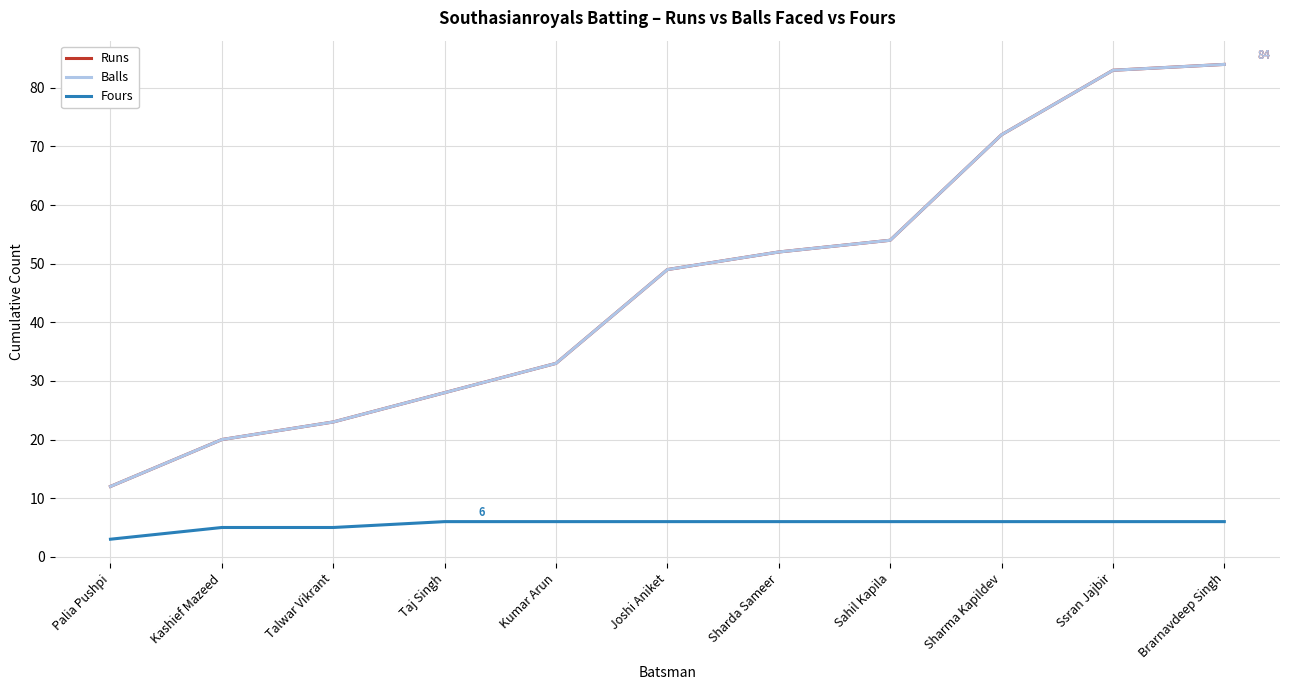

Does the chart display data point markers on the line(s)?

No